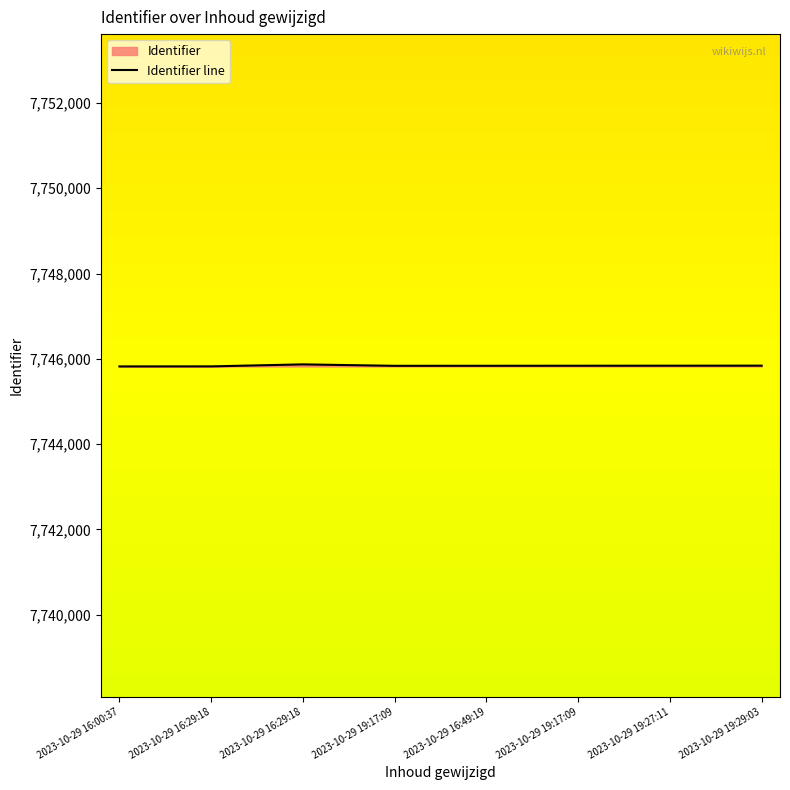

What is the sum of the values at 2023-10-29 16:29:18 and 2023-10-29 19:27:11?

15491662